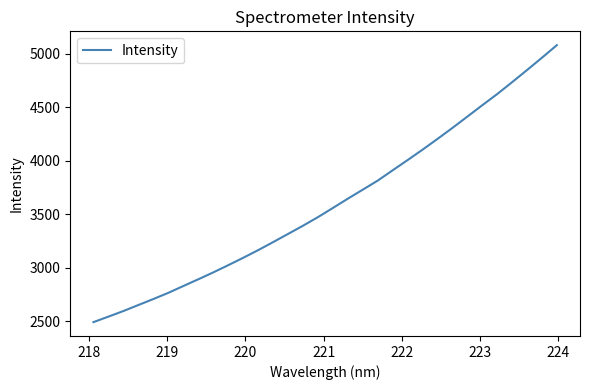

What is the difference between the maximum and minimum values?

2586.5